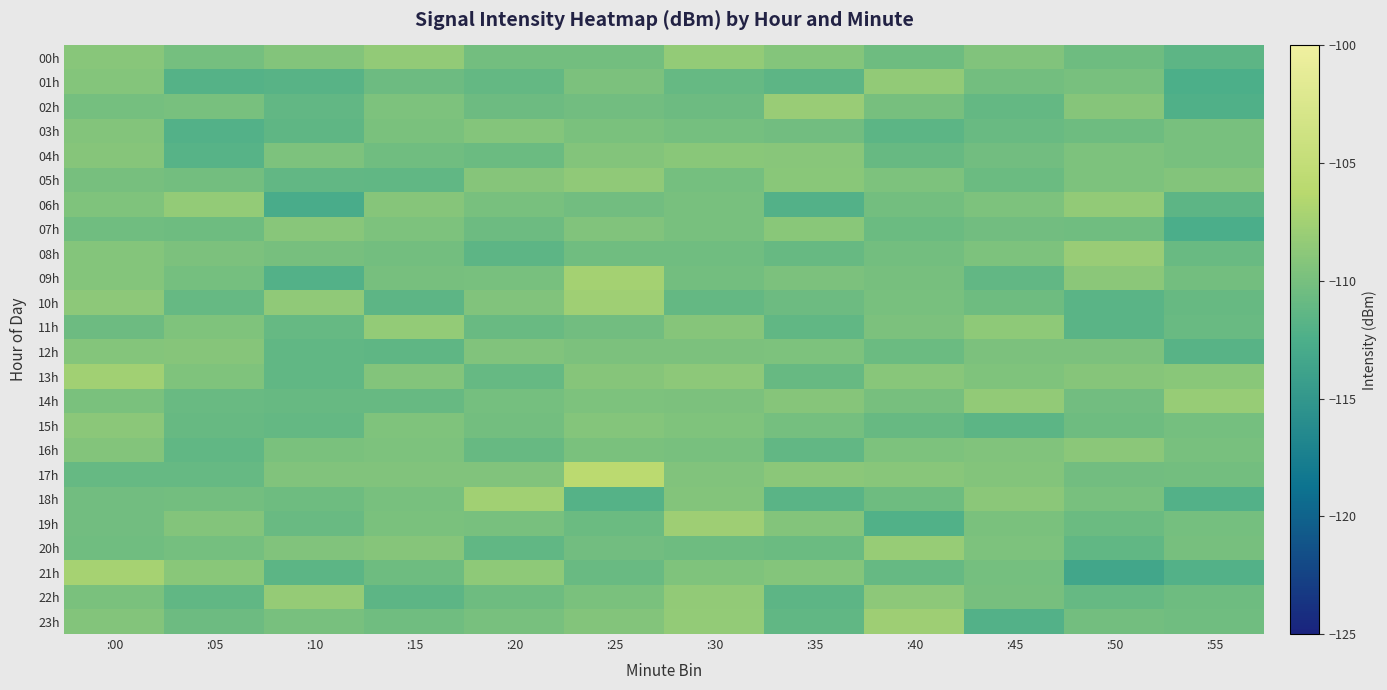

Which series changed the most between :00 and :35?

13h